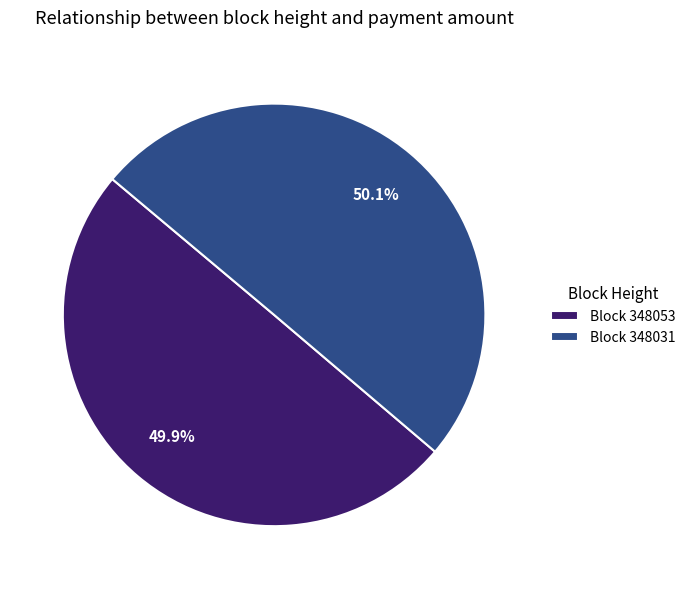

To the nearest percent, what is the average slice percentage?

50%